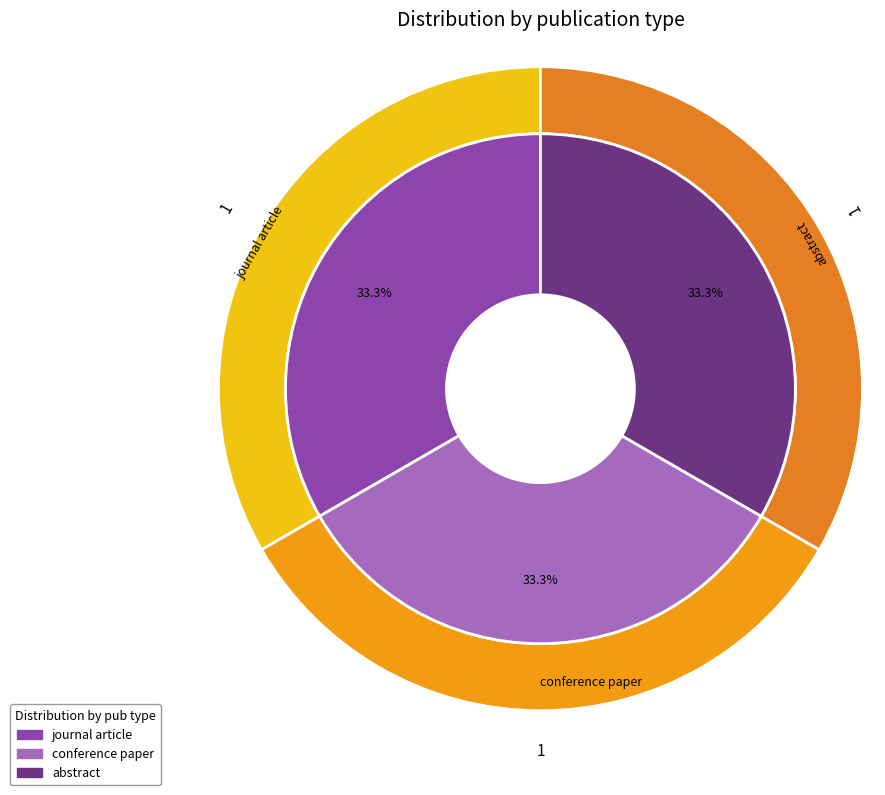

Which category has the biggest portion of the pie?

journal article